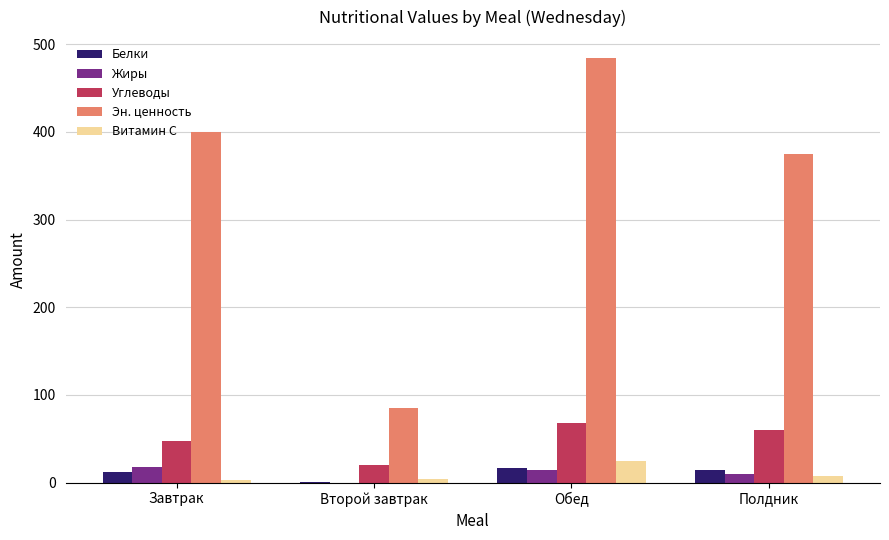

What is the sum of all Белки values?

44.3